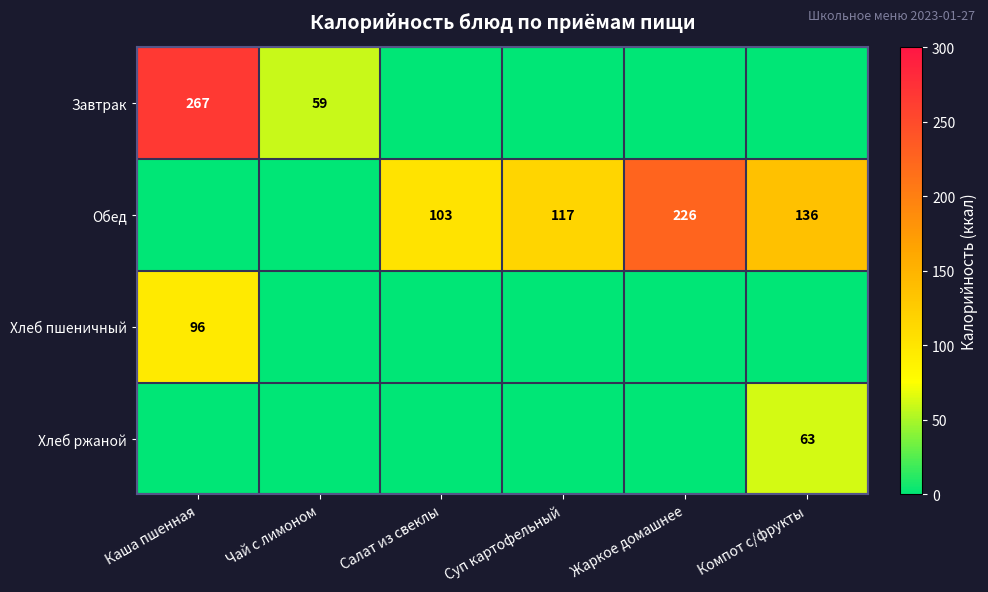

Is it true that Завтрак equals 59 at Чай с лимоном?

True